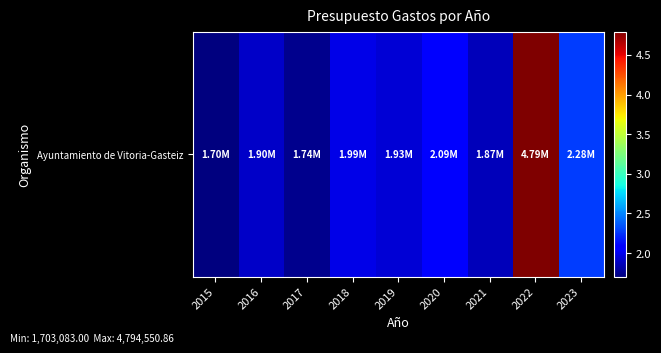

How many distinct data groups are displayed?

1